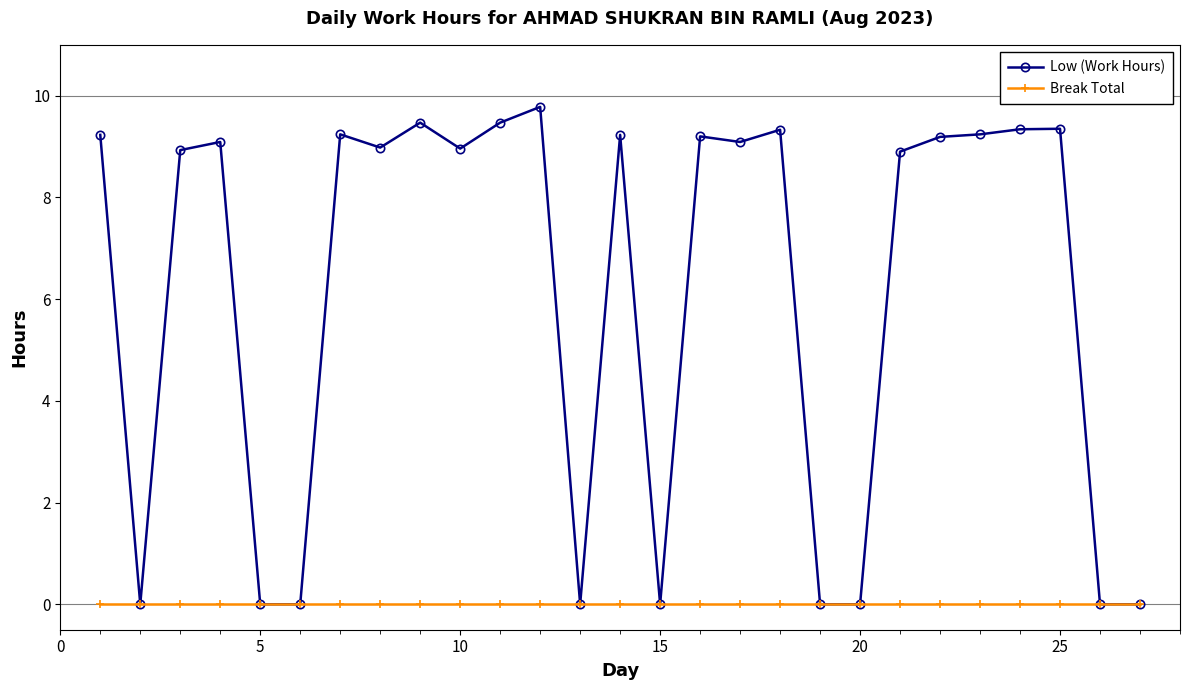

Rank the series by their average value, from highest to lowest.

Low (Work Hours), Break Total